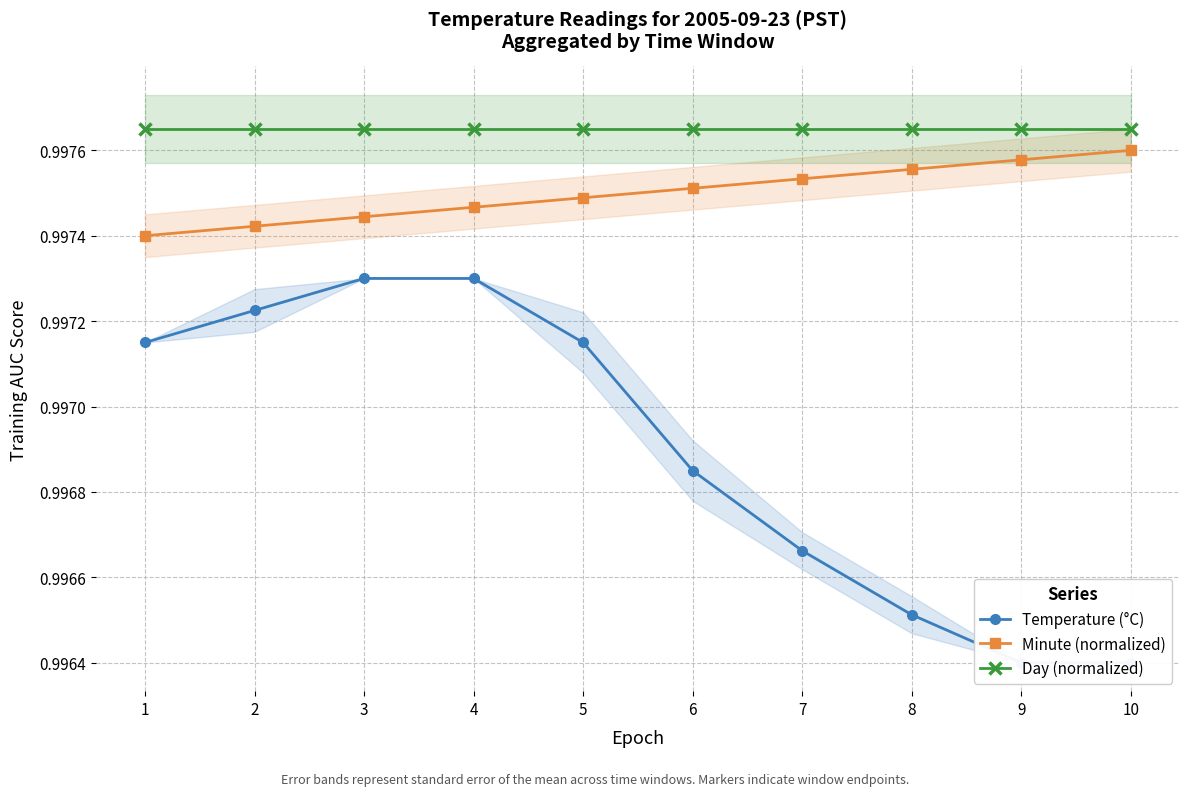

Which category has the lowest value across all series?

9